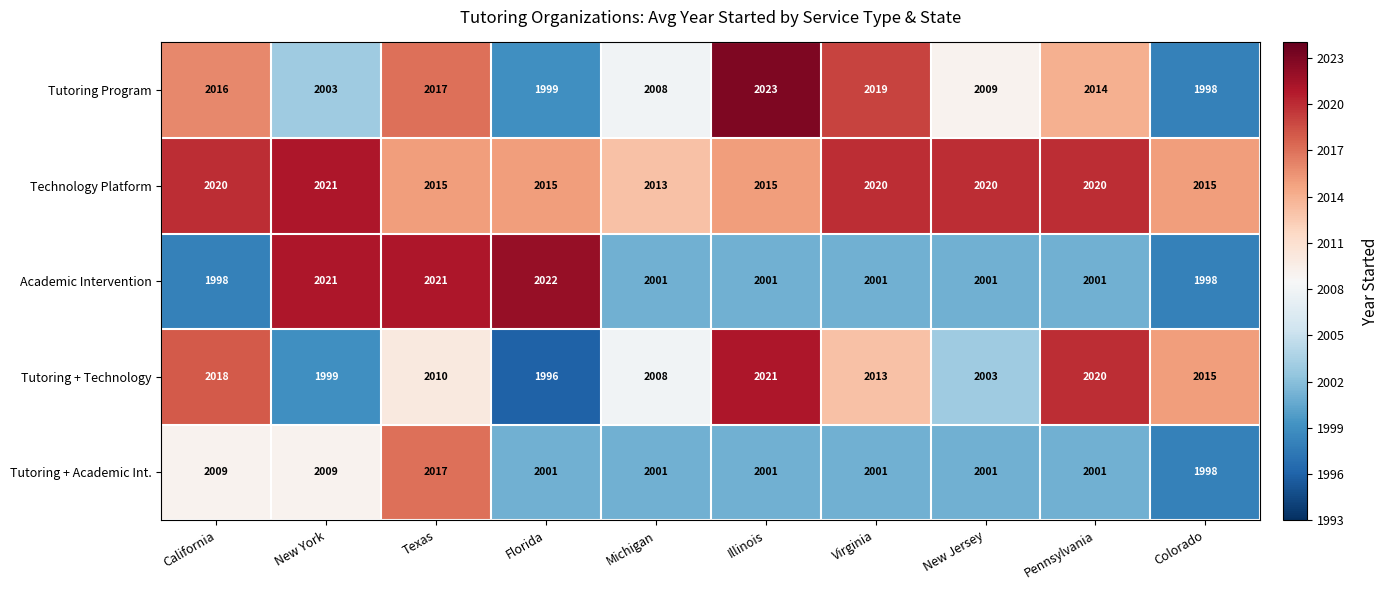

What is the spread (max minus min) of values at Colorado?

17